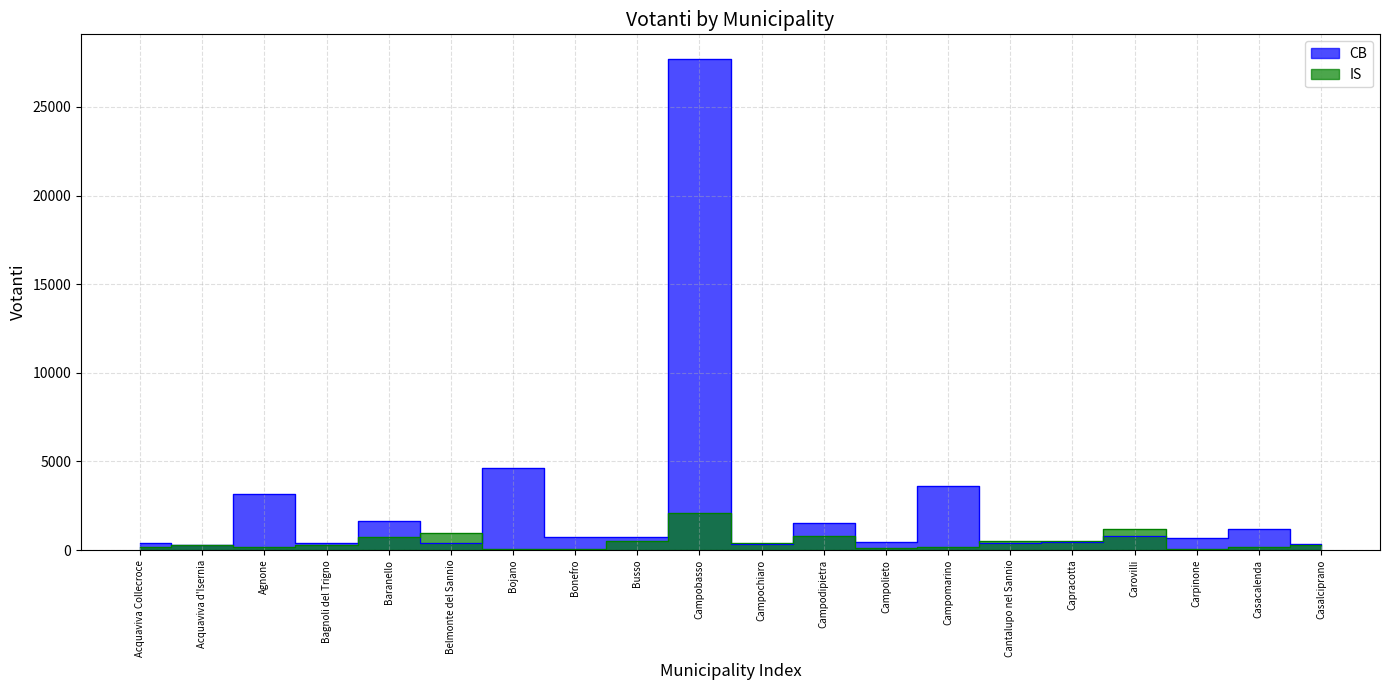

True or false: IS and CB cross at least once.

True